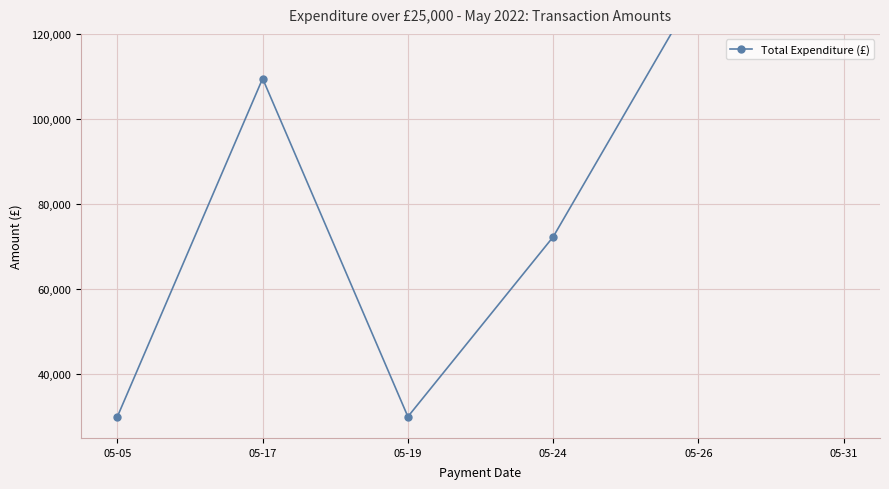

What is the change in value from 05-24 to 05-26?

+58800.0